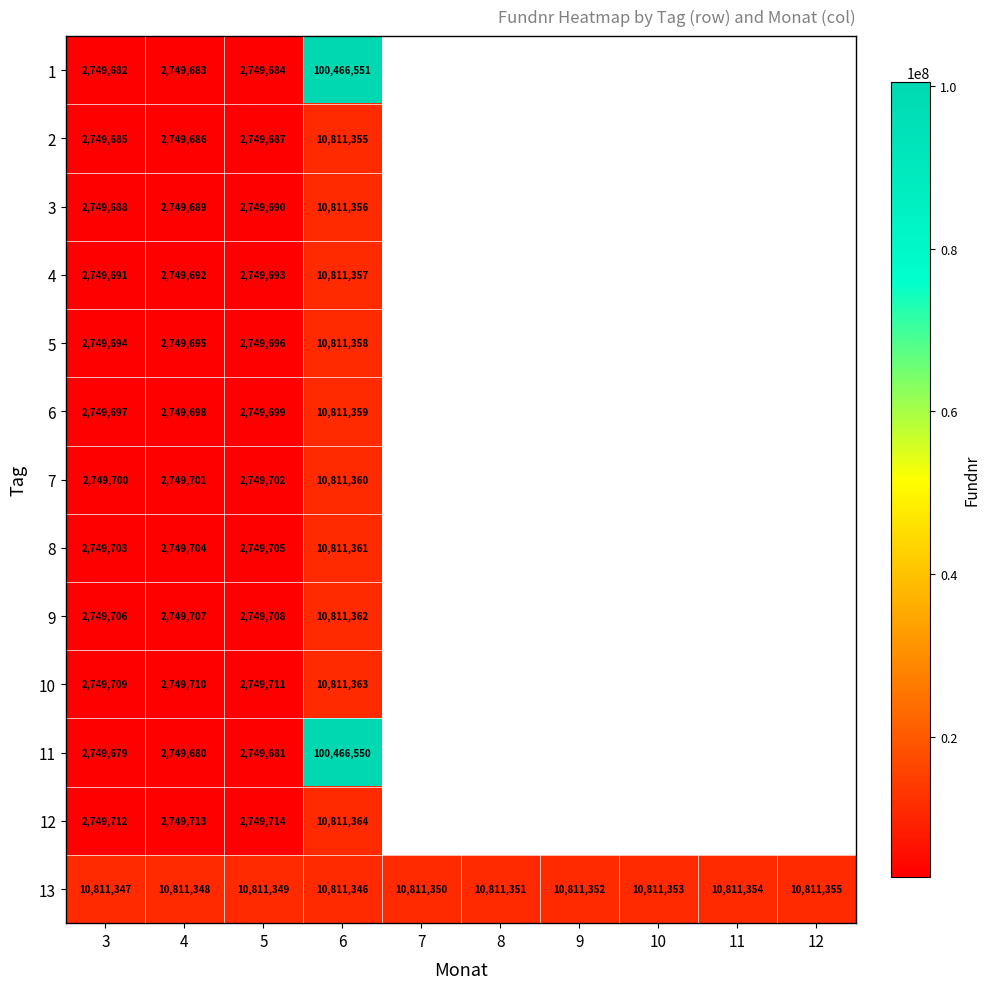

Which category has the lowest value in the 13 series?

6